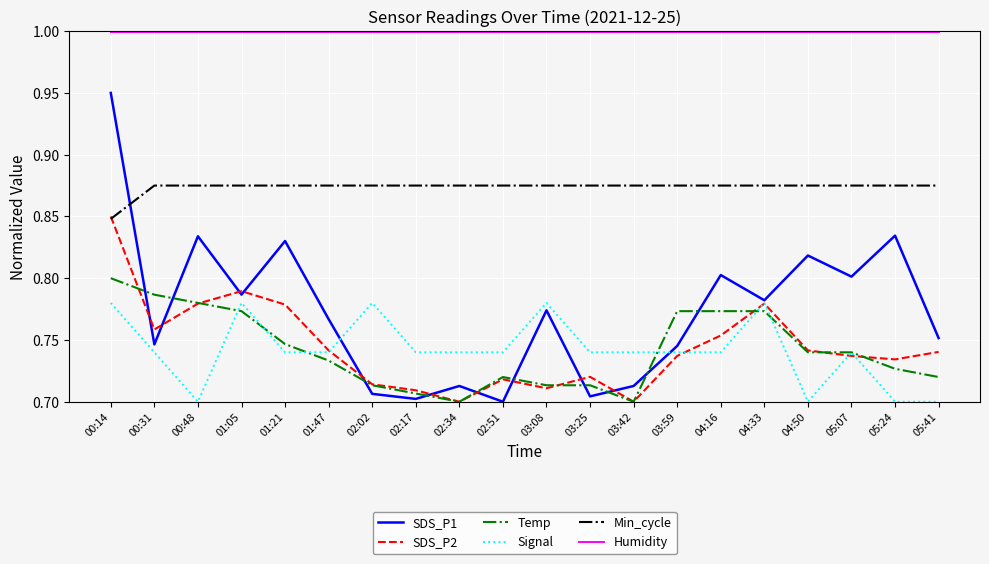

What is the difference between the highest and lowest values at 01:05?

0.2